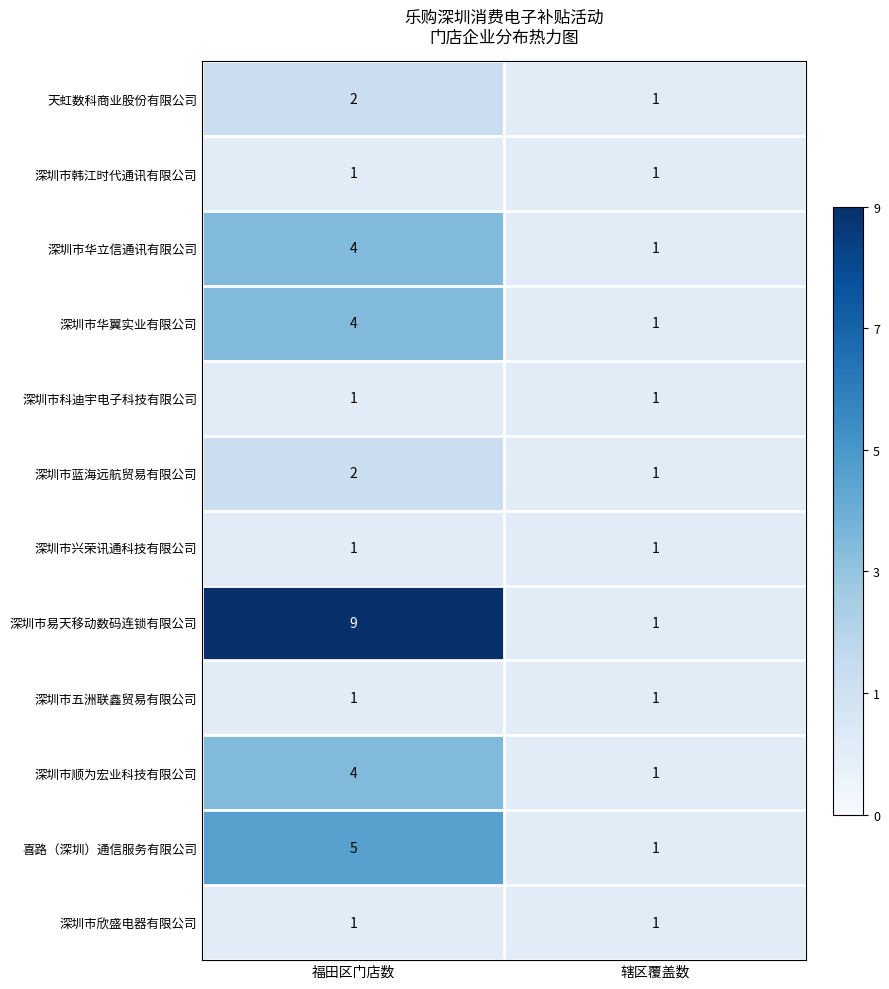

The 深圳市华翼实业有限公司 series shows 1 at 辖区覆盖数. True or false?

True